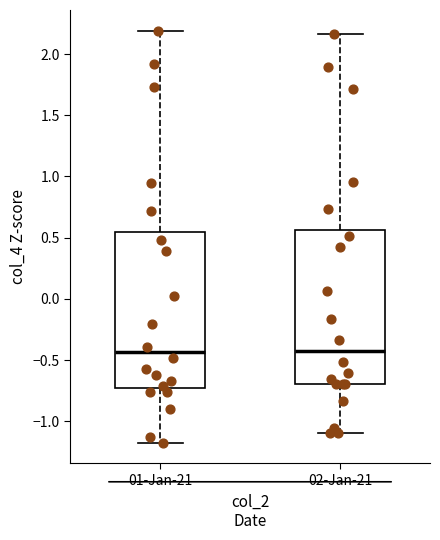

Reading left to right, transcribe this box plot: for each box, give where its median line is, the range the box spans, and where its two whiskers end, as read against the y-axis. The values are not printed on the chart, so give them approximately, as read against the axis.

01-Jan-21: median -0.45, box -0.75 to 0.55, whiskers -1.20 to 2.20
02-Jan-21: median -0.45, box -0.70 to 0.55, whiskers -1.10 to 2.15